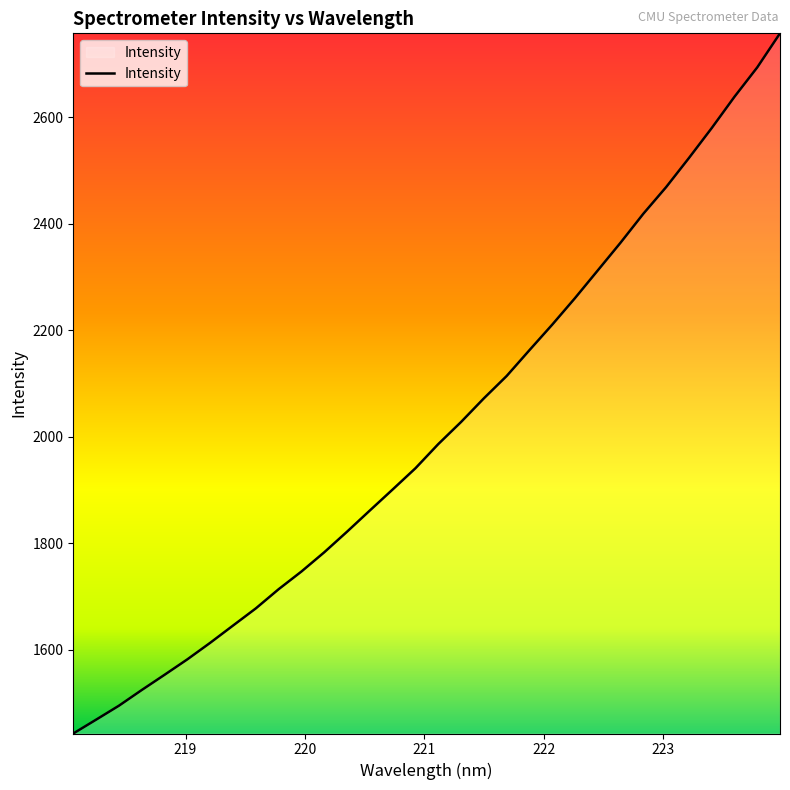

What is the greatest value displayed?

2757.3